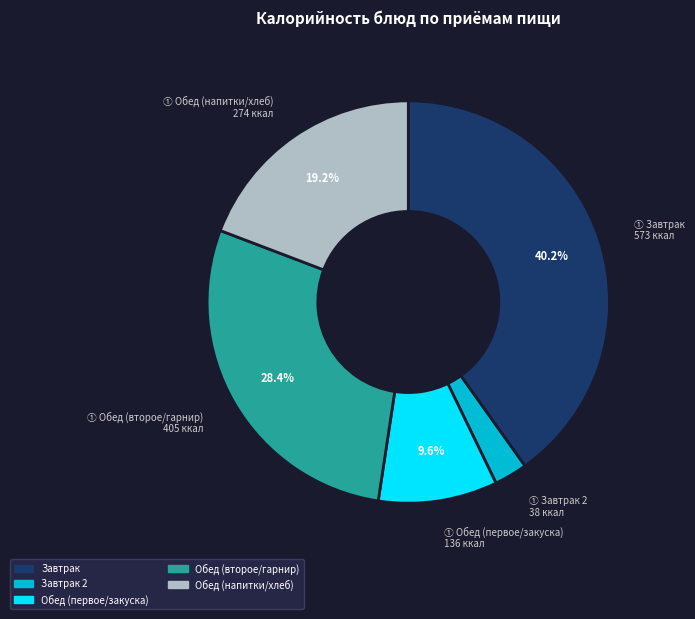

Does any single category account for the majority?

No